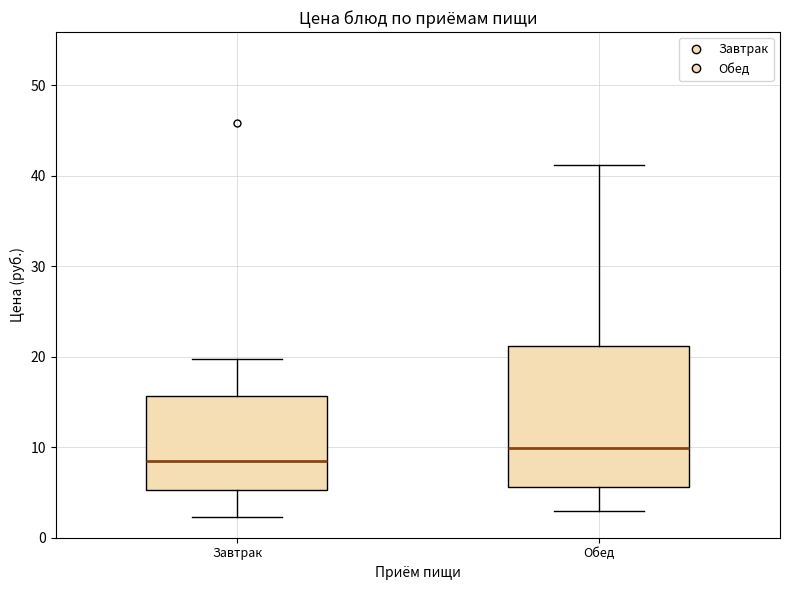

Comparing the boxes themselves (not the whiskers), which one is the tallest?

Обед